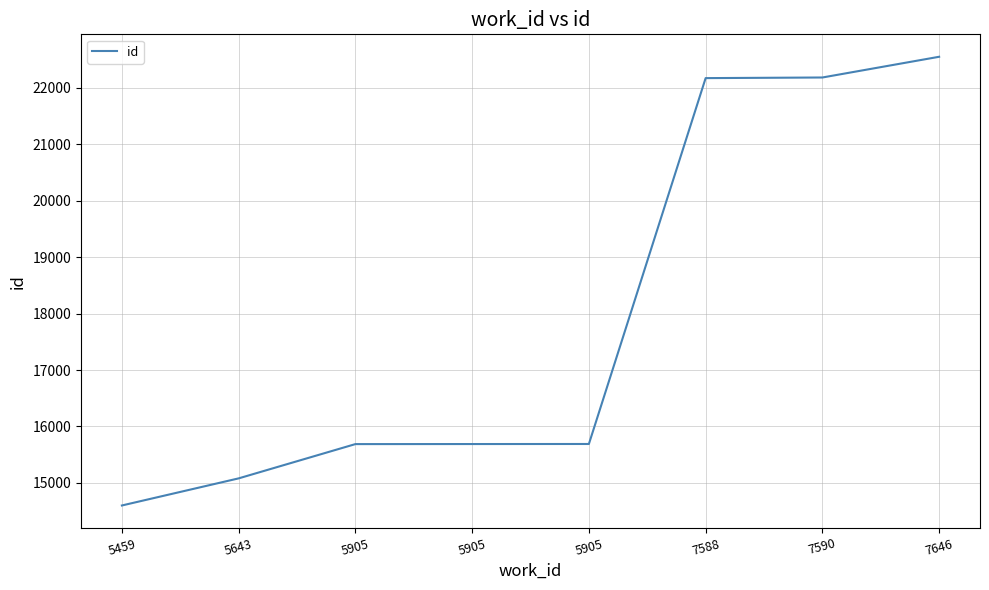

The chart shows a value of 22547 at 7646. True or false?

True